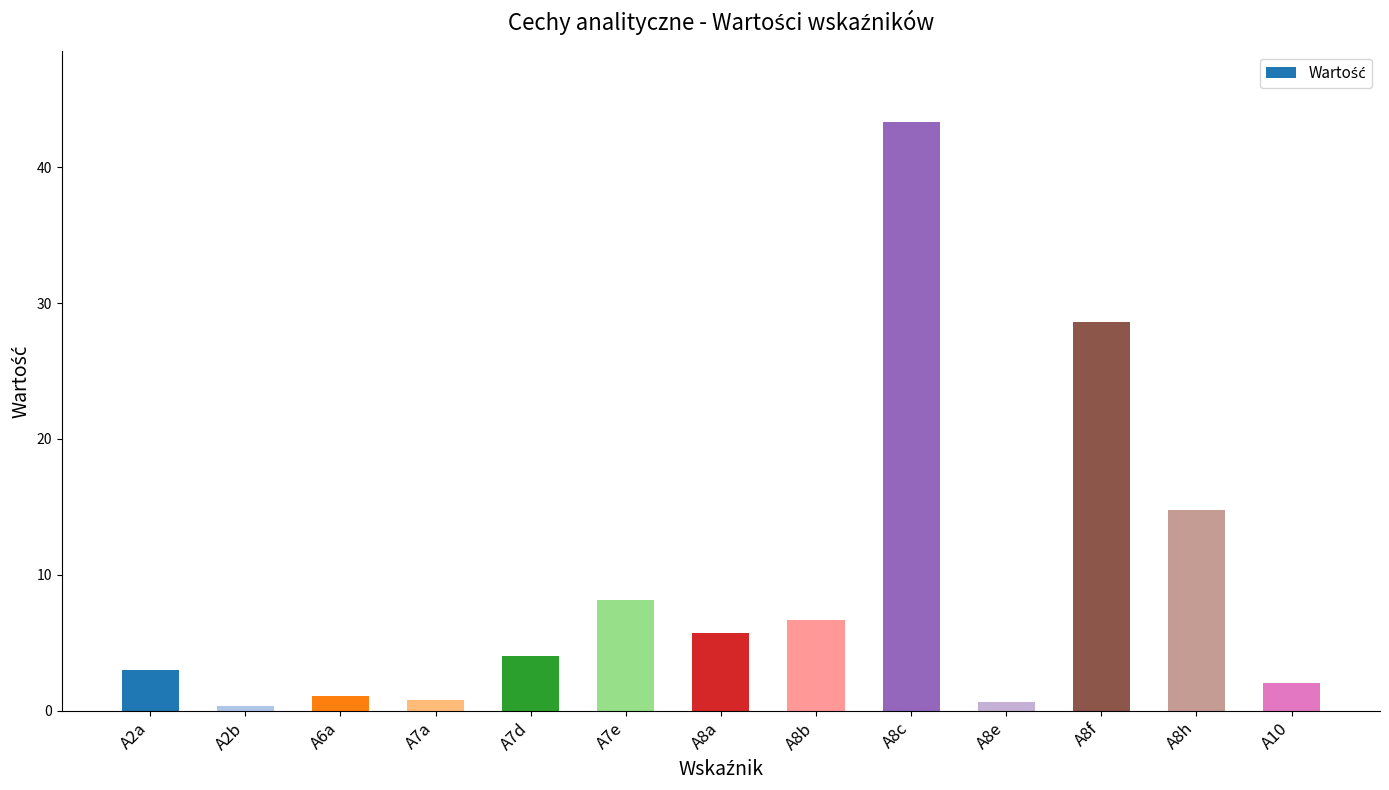

The chart shows a value of 68.5 at A8c. True or false?

False